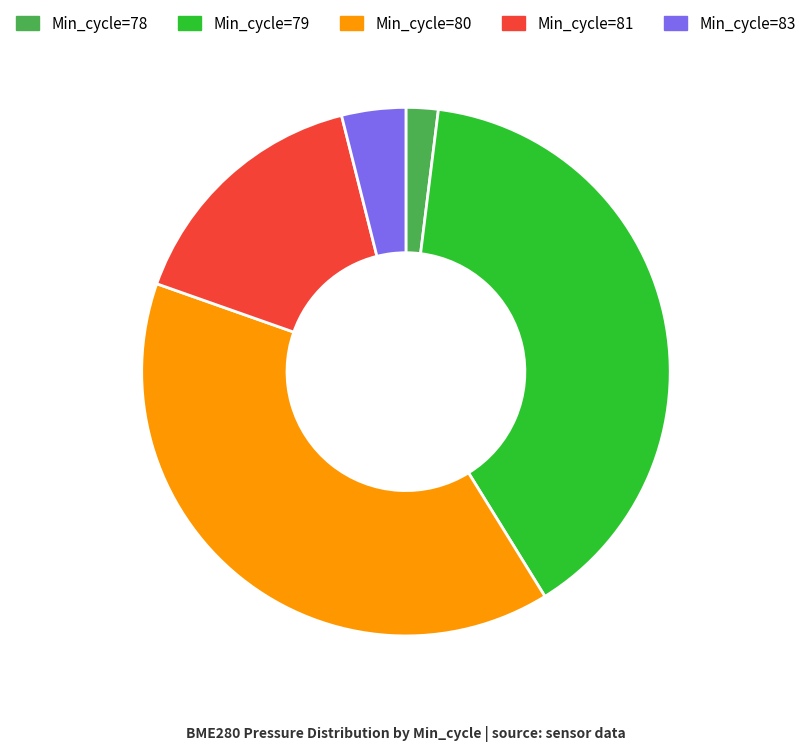

Is there a majority slice in this chart?

No